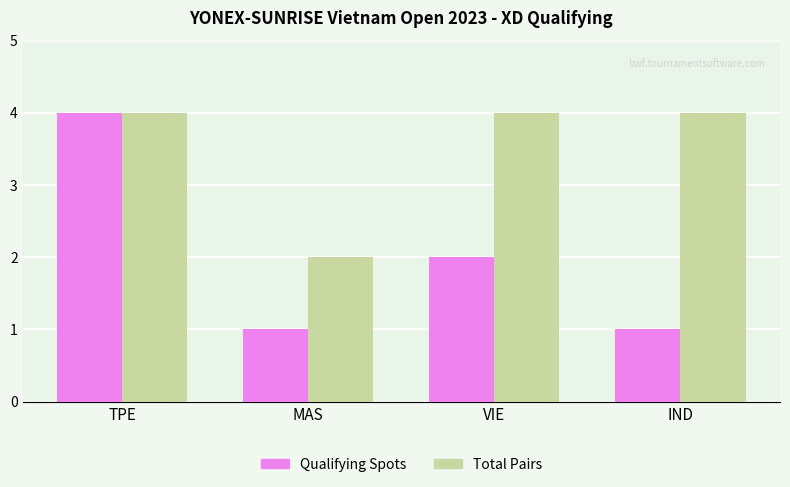

How many bars are there in total?

8